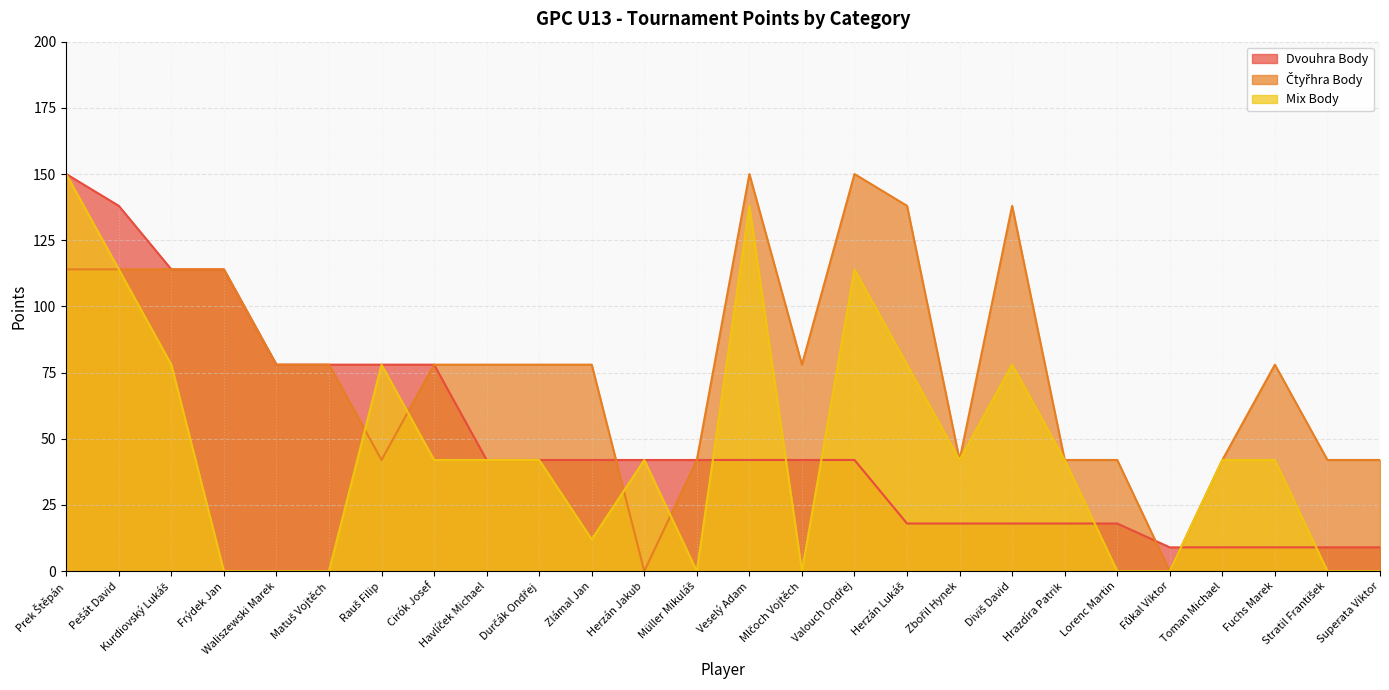

What is the maximum value for Čtyřhra Body?

150